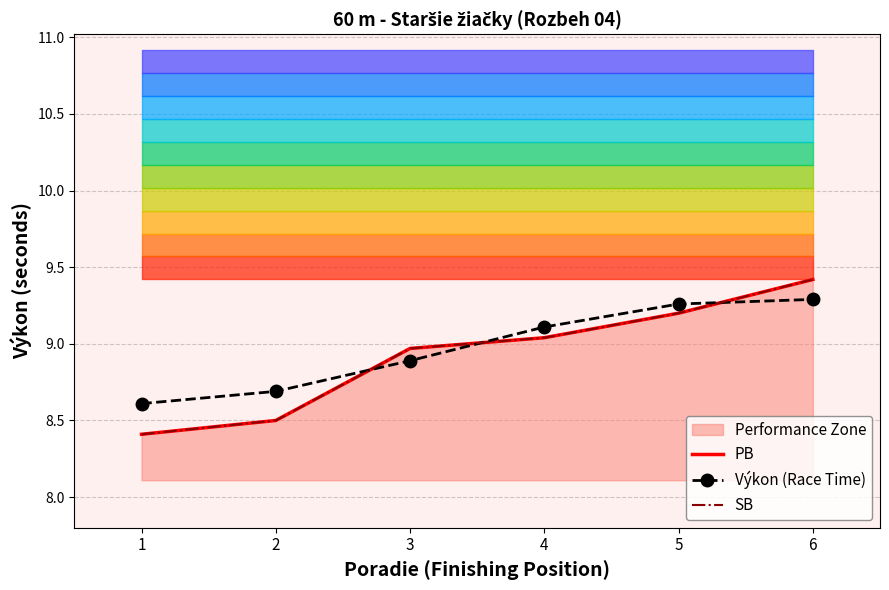

Where does the PB series first go above 9?

4